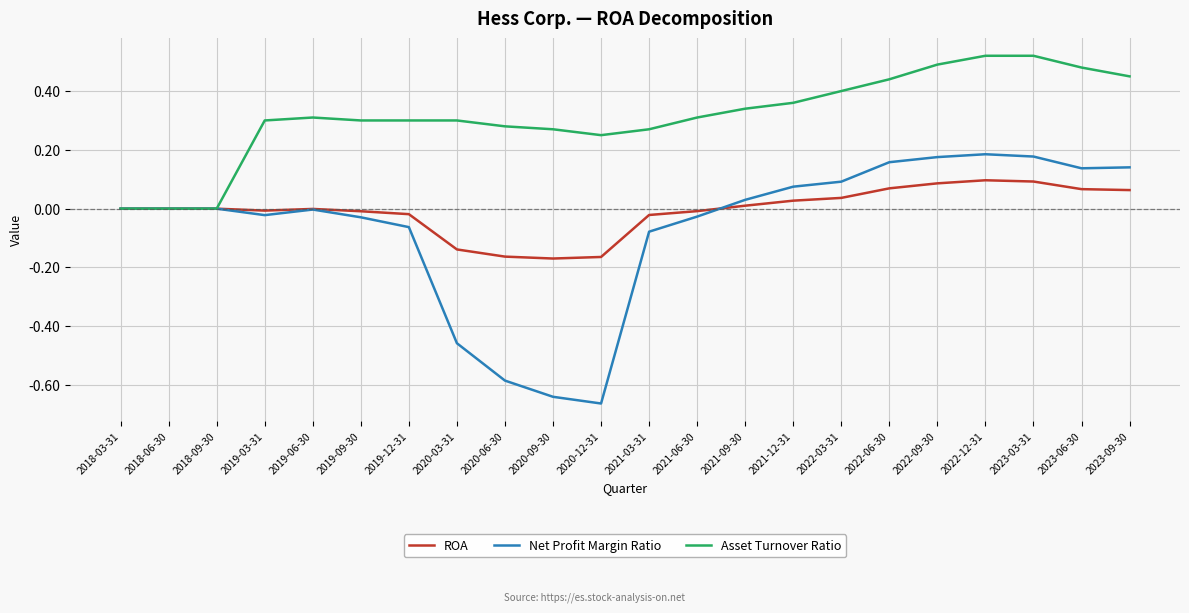

True or false: Asset Turnover Ratio has a value of 0.8 at 2022-09-30.

False